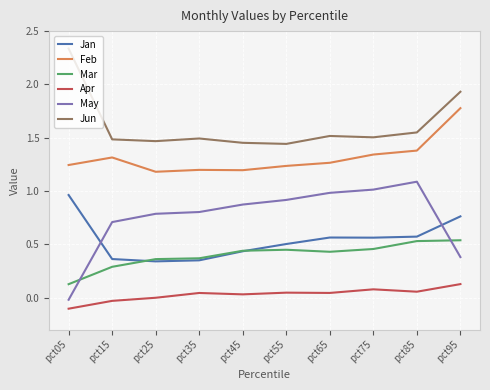

How many lines are shown in the chart?

6